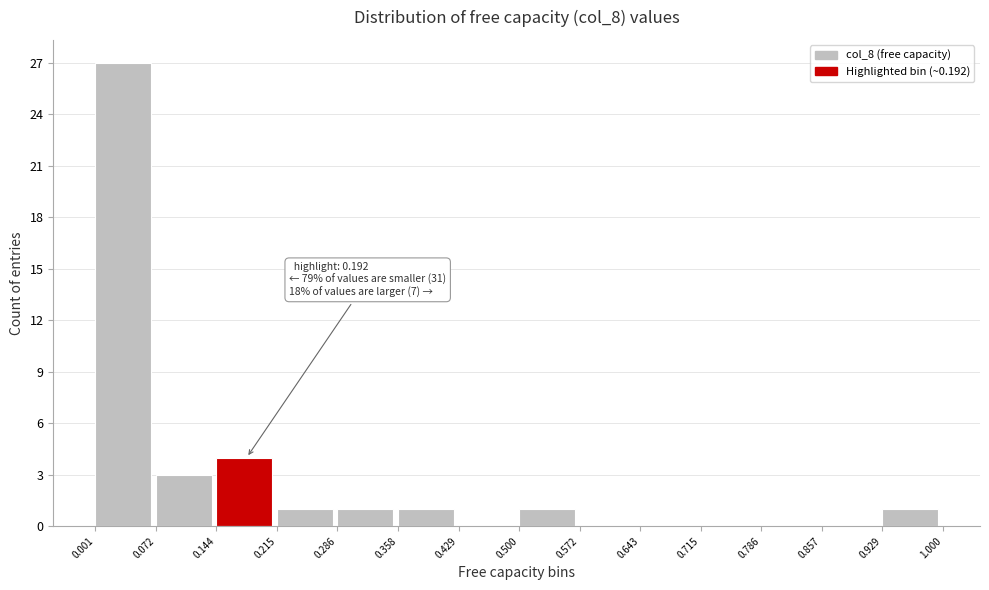

Over which range of the x-axis is the bar tallest?

0.001 to 0.072